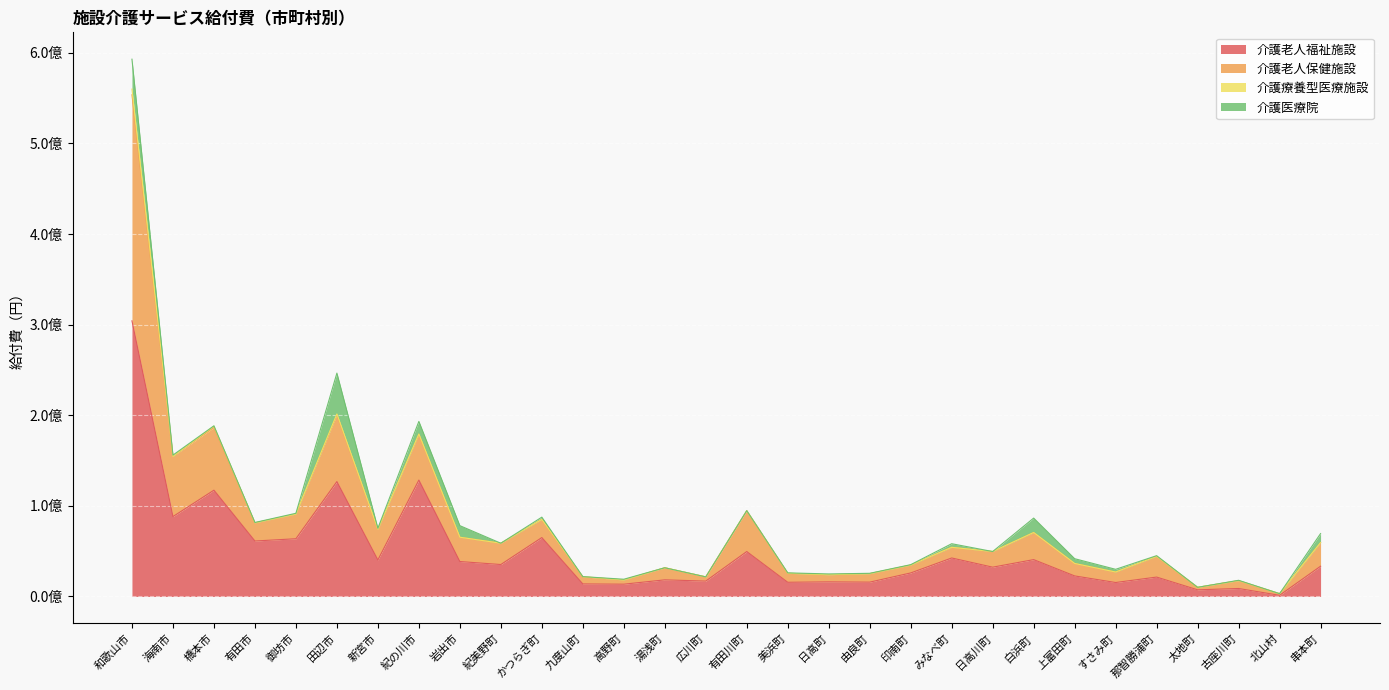

At which category is the sum across all series the highest?

和歌山市